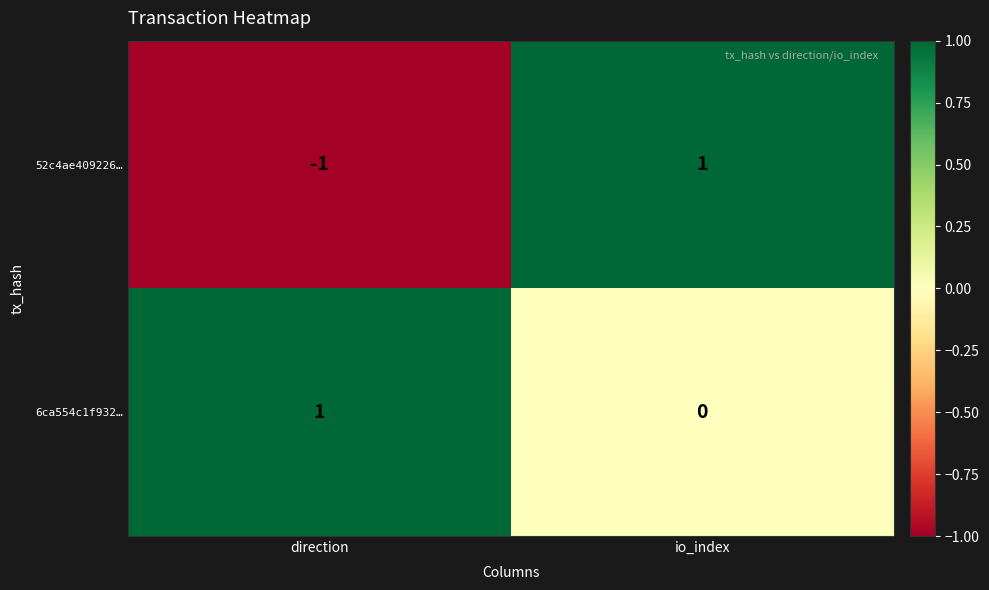

Count the number of categories in the chart.

2